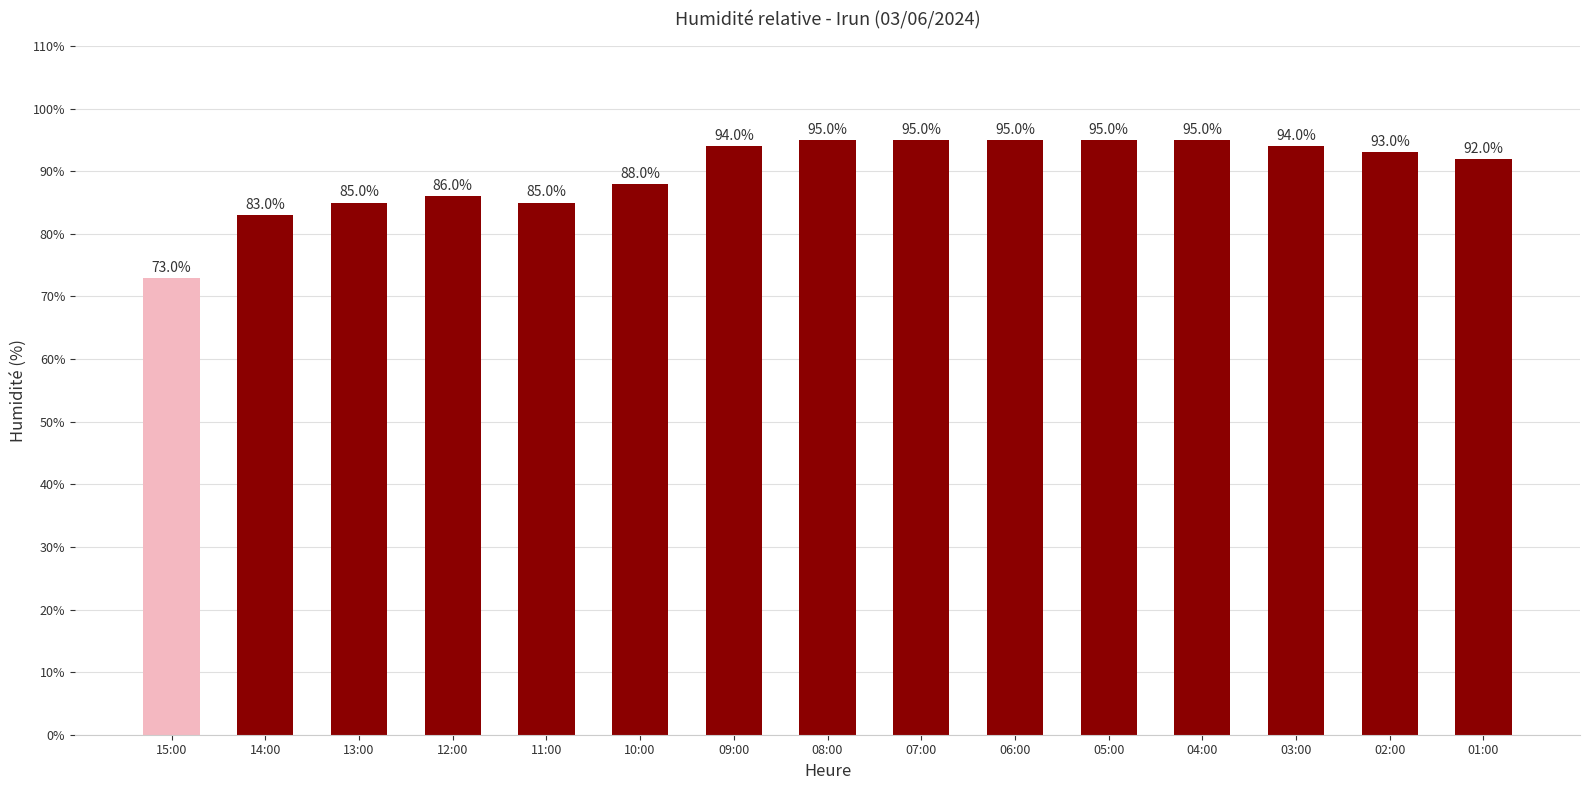

The chart shows a value of 28 at 10:00. True or false?

False